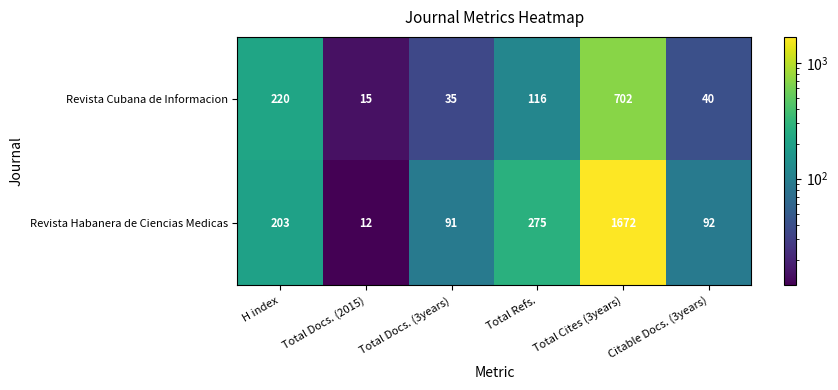

What is the difference between the maximum and minimum values in the Revista Habanera de Ciencias Medicas series?

1660